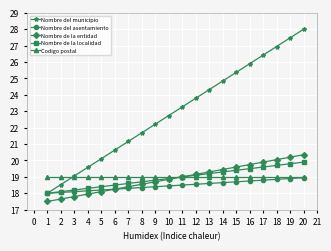

What is the difference between the second highest and second lowest values in the Nombre del municipio series?

8.9